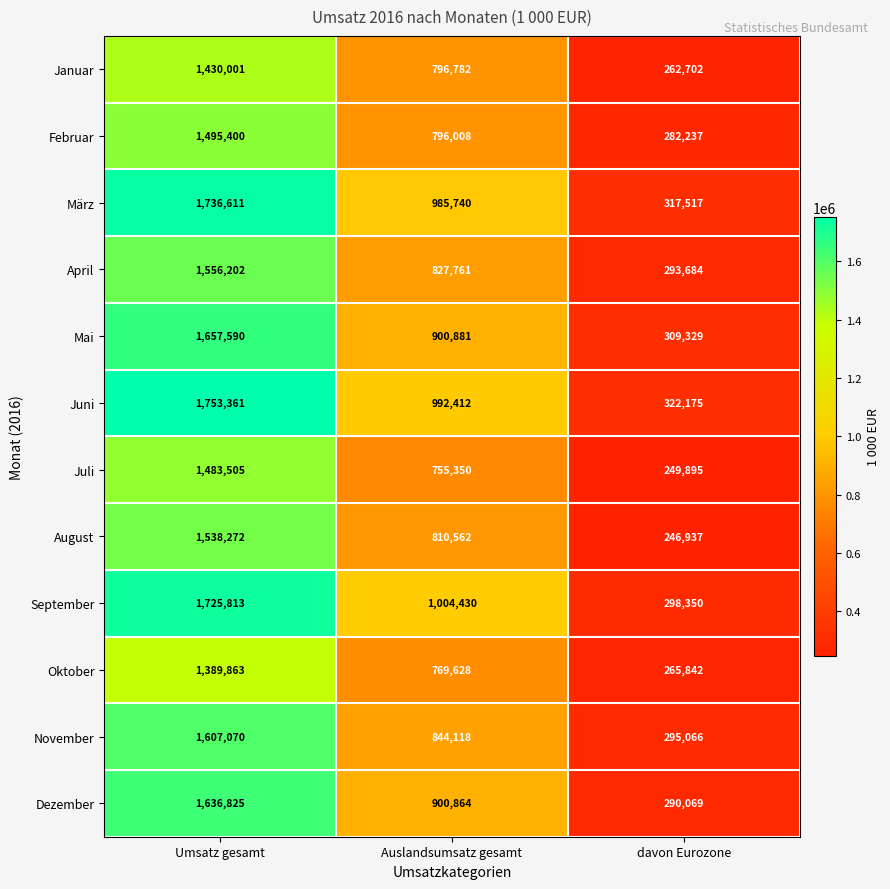

Which series has the widest spread of values?

Juni